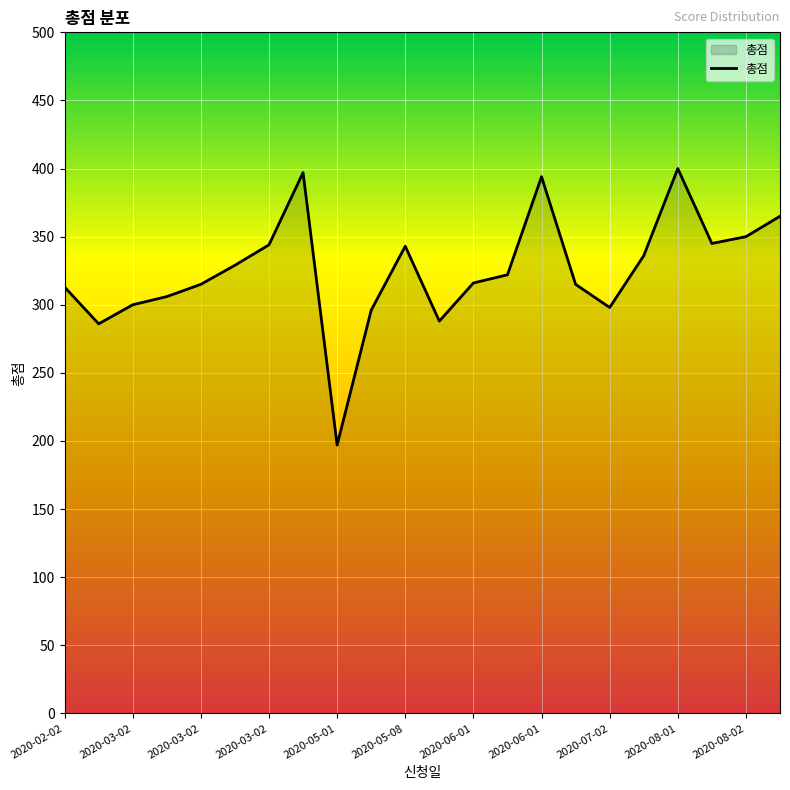

What is the greatest value displayed?

400